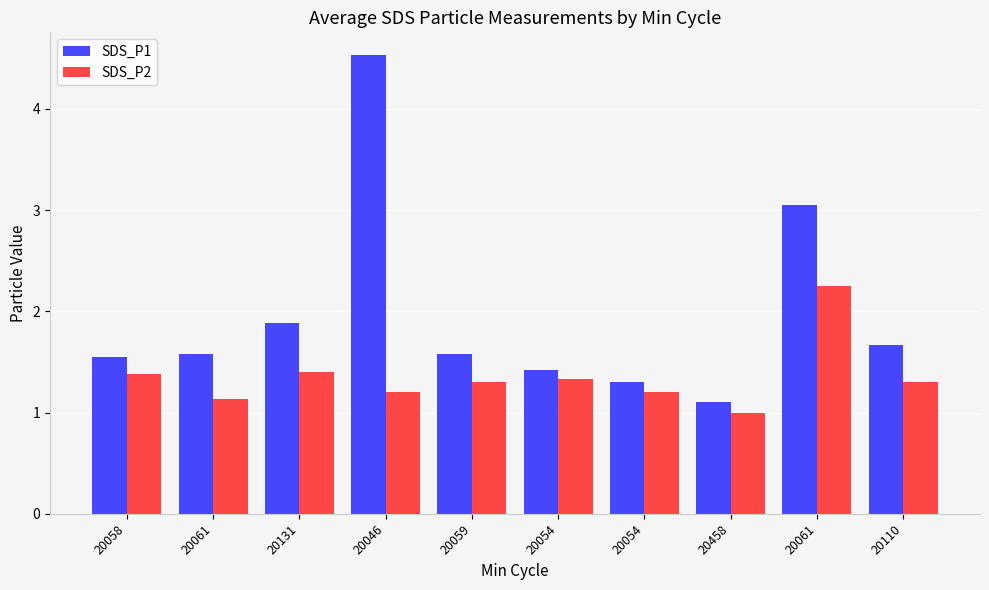

Is it true that SDS_P2 equals 1.0 at 20458?

True